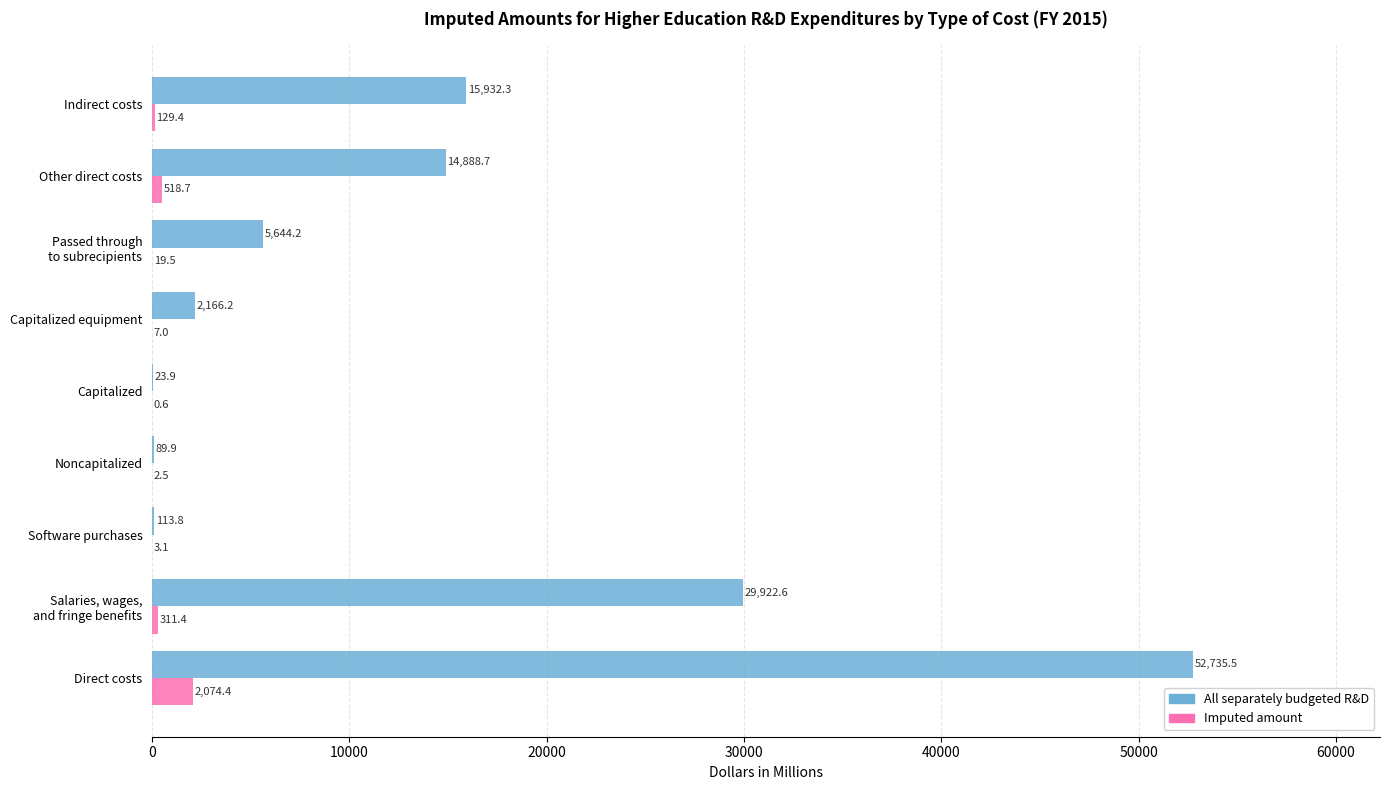

Is it true that All separately budgeted R&D equals 113.8 at Software purchases?

True